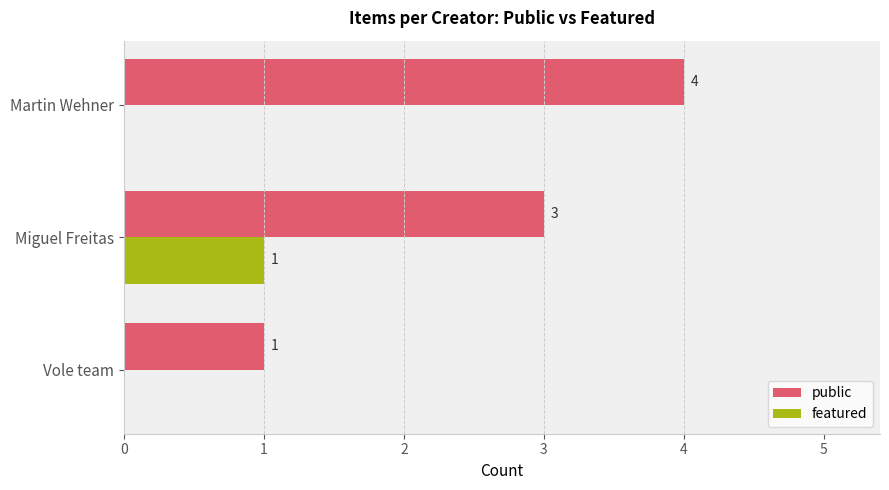

What is the sum of all public values?

8